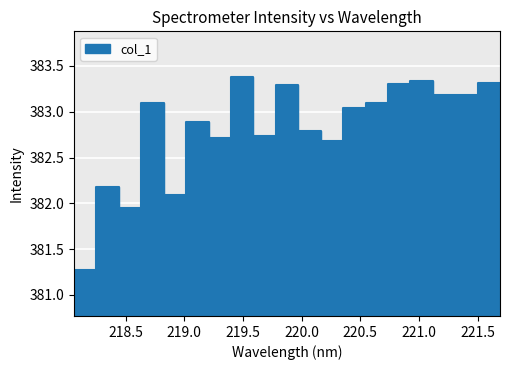

The value at 220.5444 is 383.1. True or false?

True